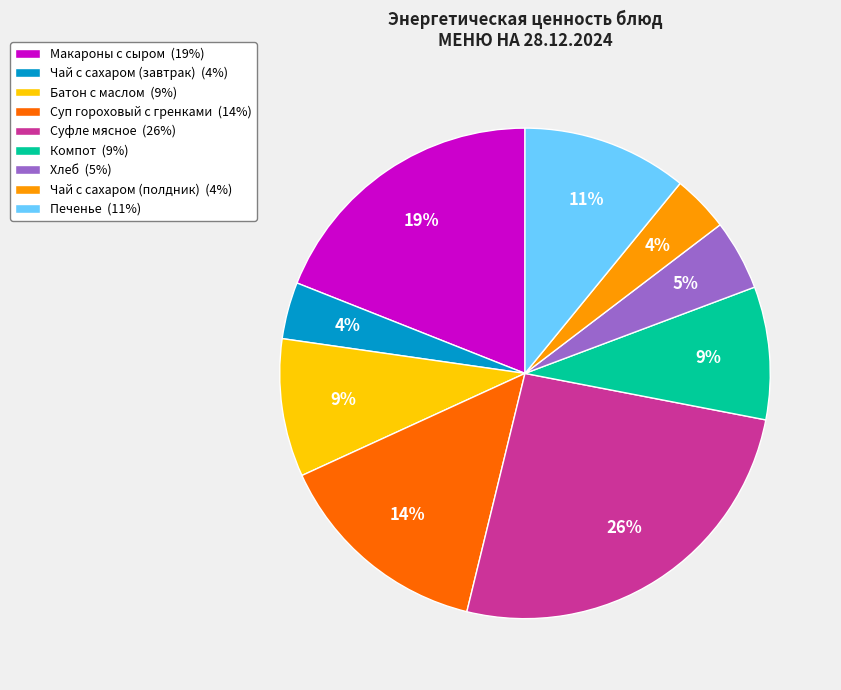

True or false: Суфле мясное accounts for 15% of the total.

False